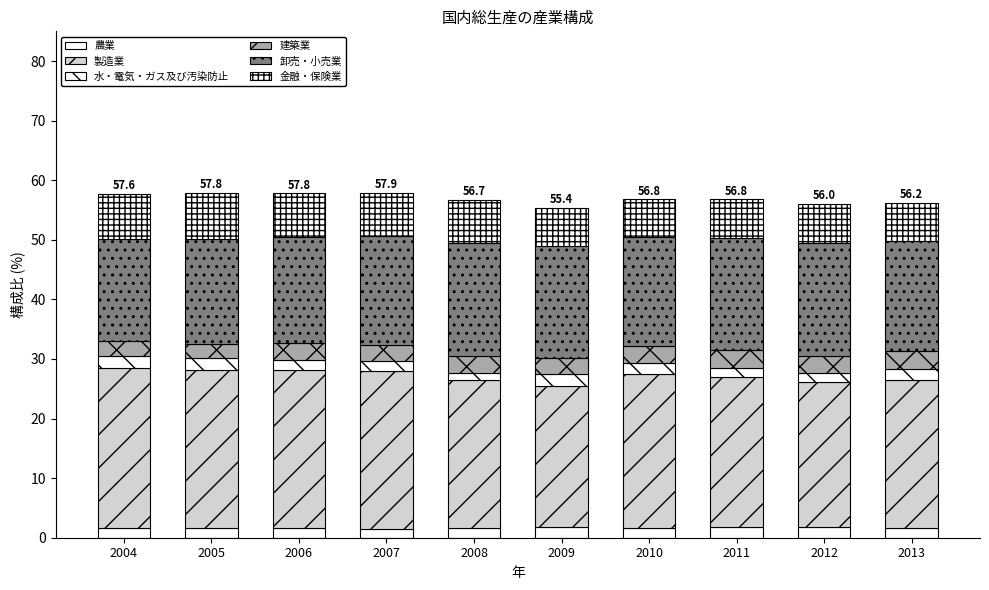

Count the number of data series in this chart.

6